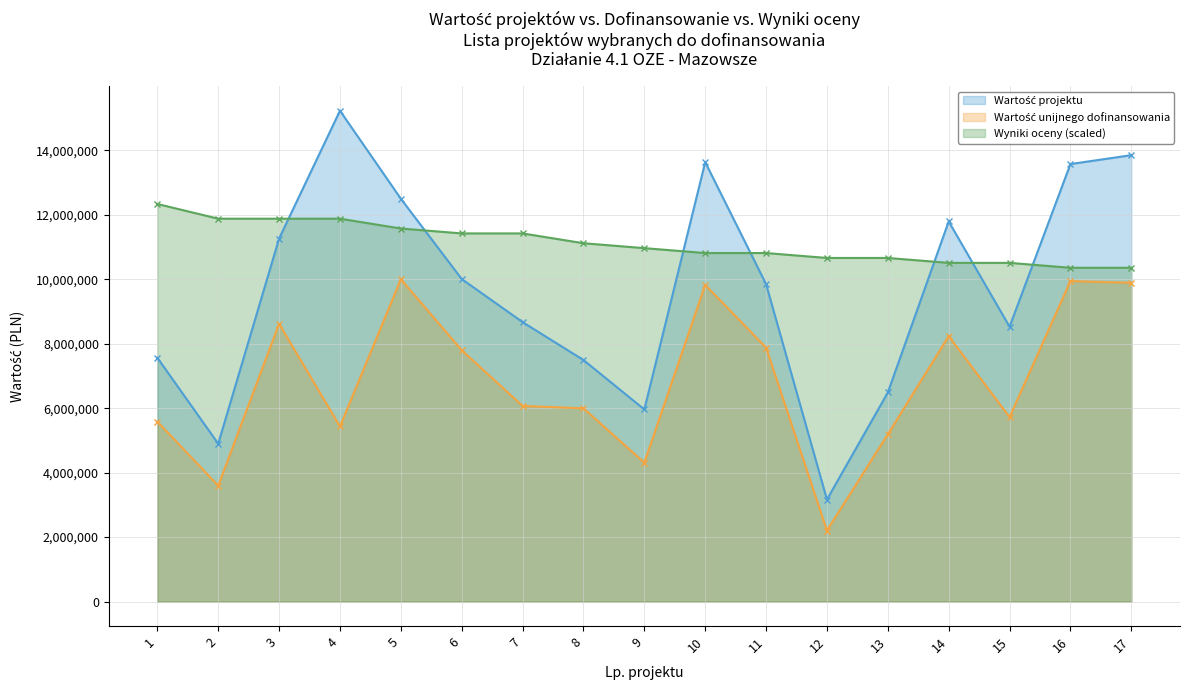

How many data points in Wartość projektu are above 9849055?

8